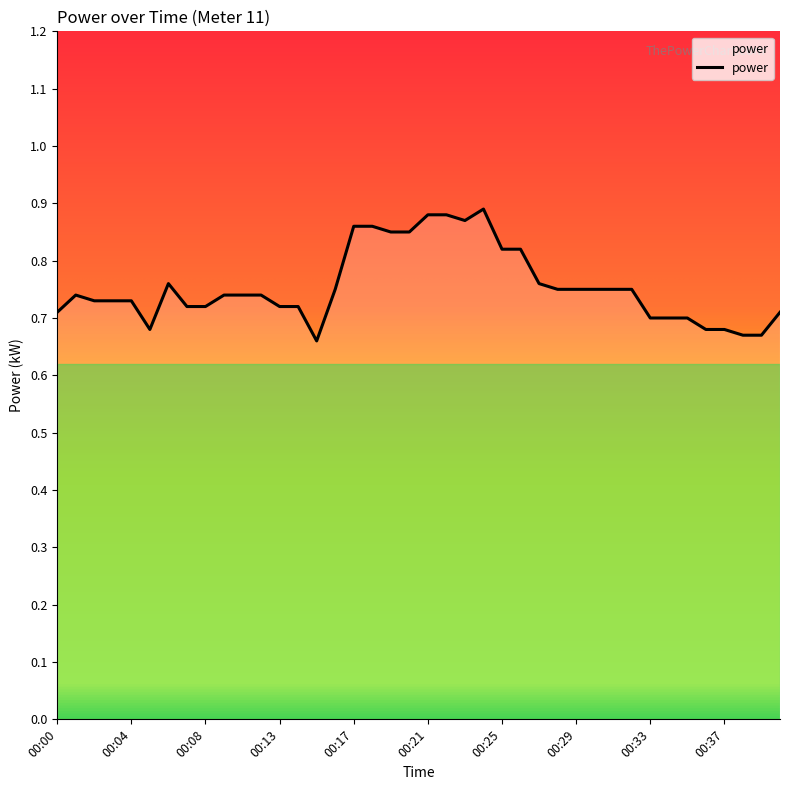

How many interior local valleys (lower than both neighbors) does the data have?

3